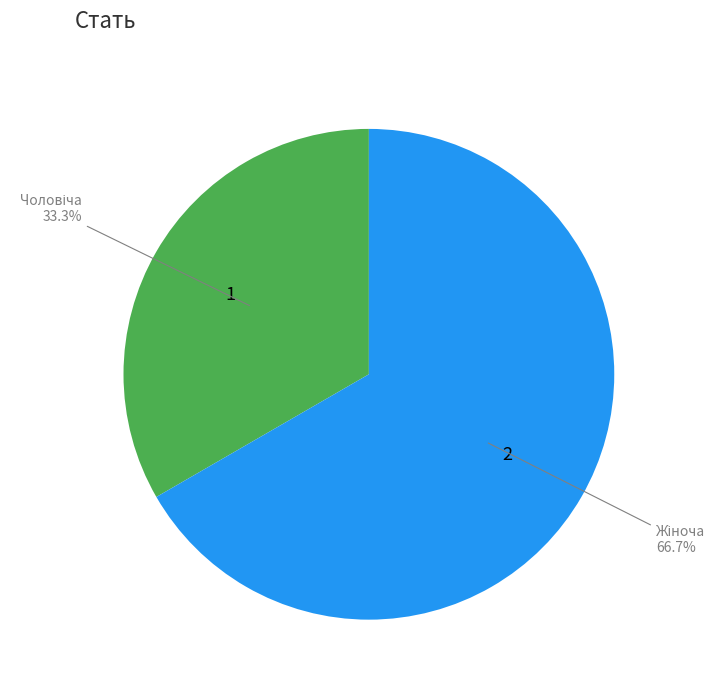

How many slices are in this pie chart?

2